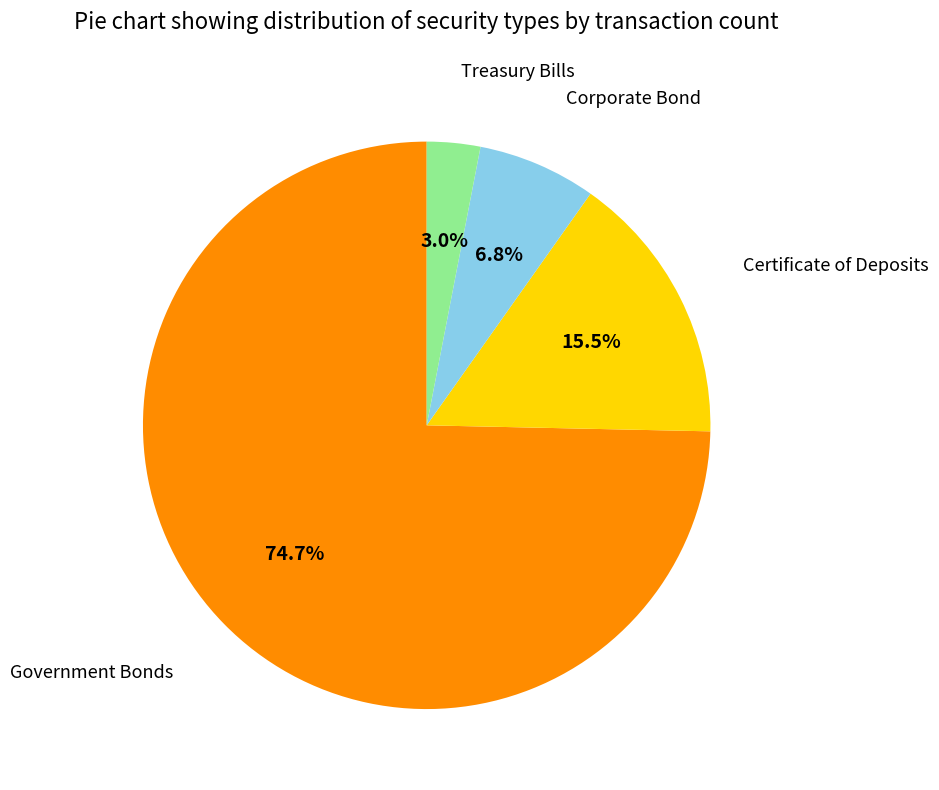

To the nearest percent, what is the combined percentage of Certificate of Deposits and Government Bonds?

90%